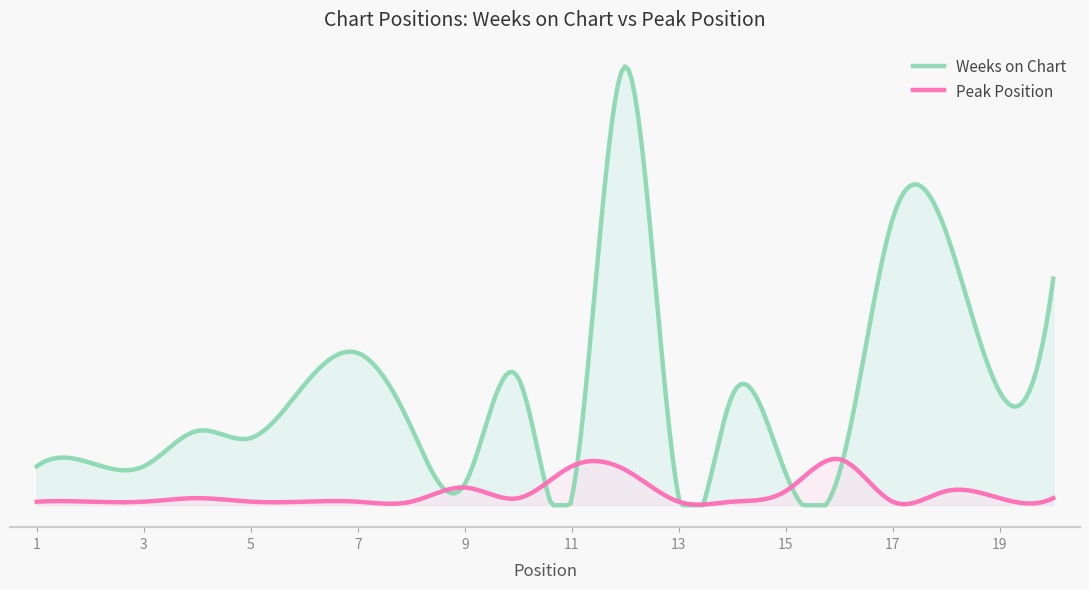

How many interior local valleys does the Weeks on Chart series have?

6